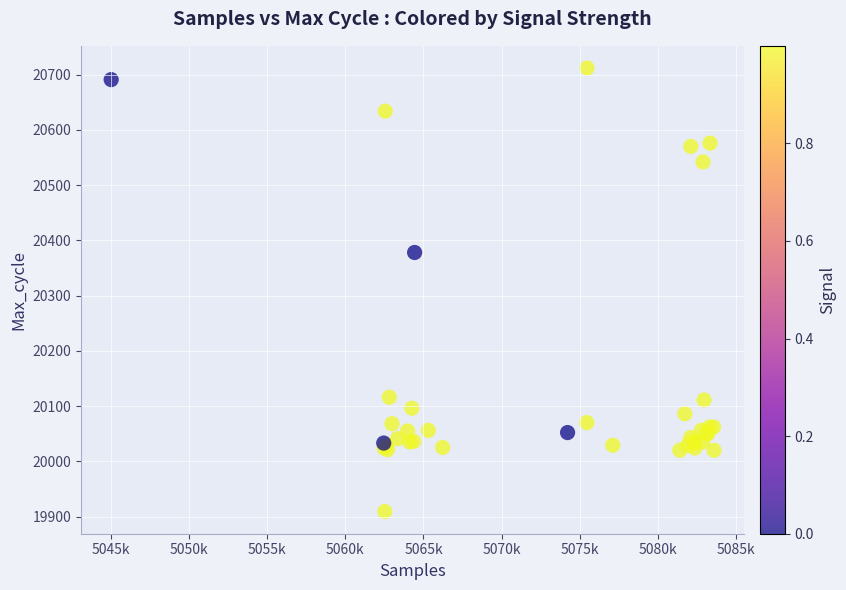

What Y value in the scatter plot is closest to 20310?

20378